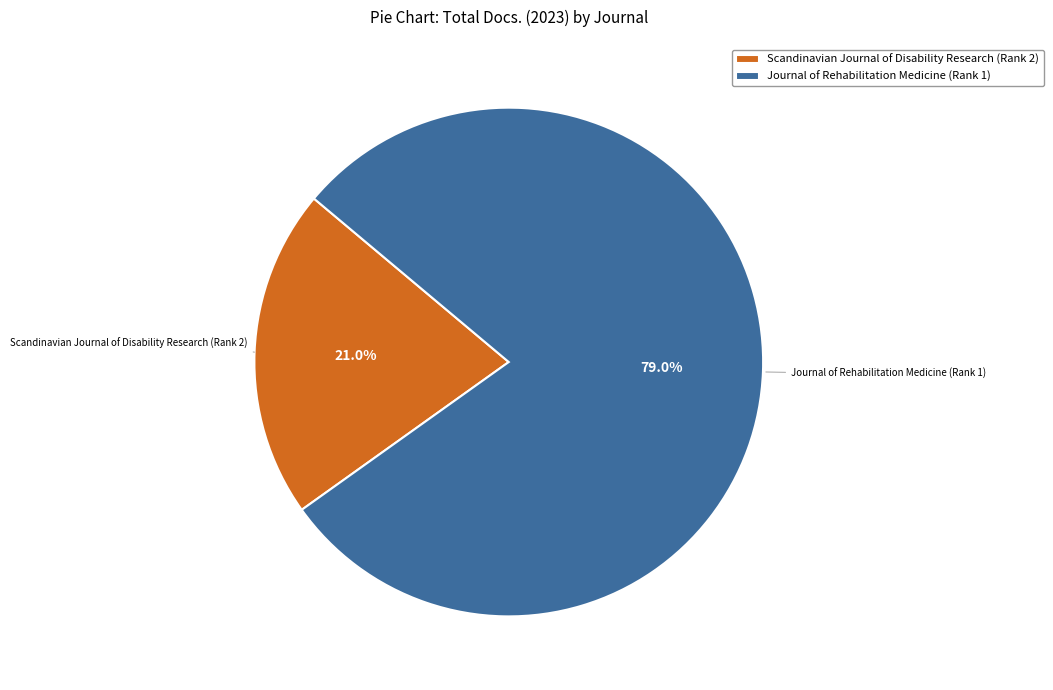

Which category accounts for the majority?

Journal of Rehabilitation Medicine (Rank 1)